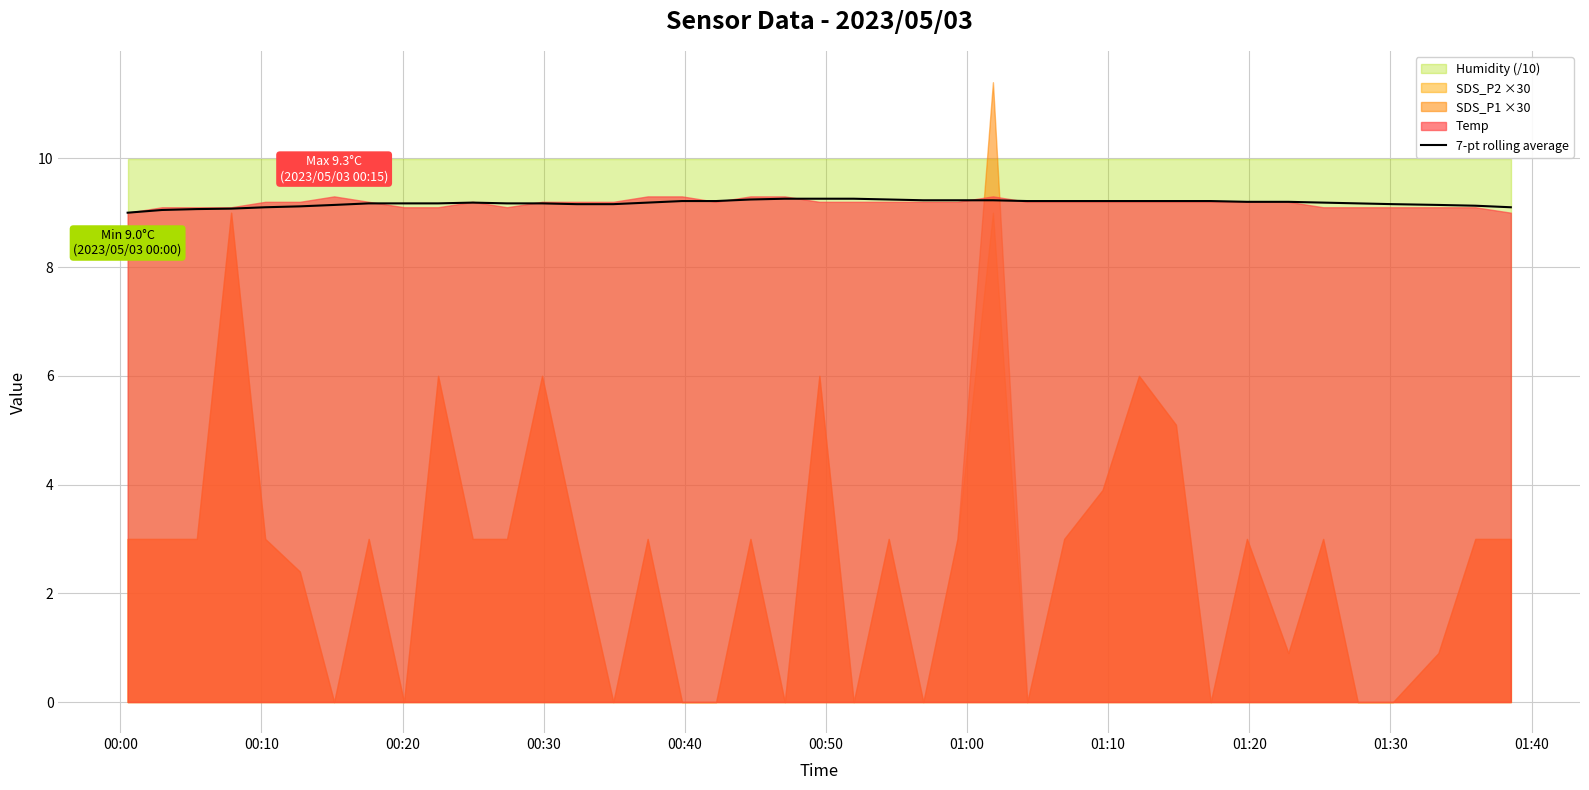

At which label is the value closest to 9?

00:00